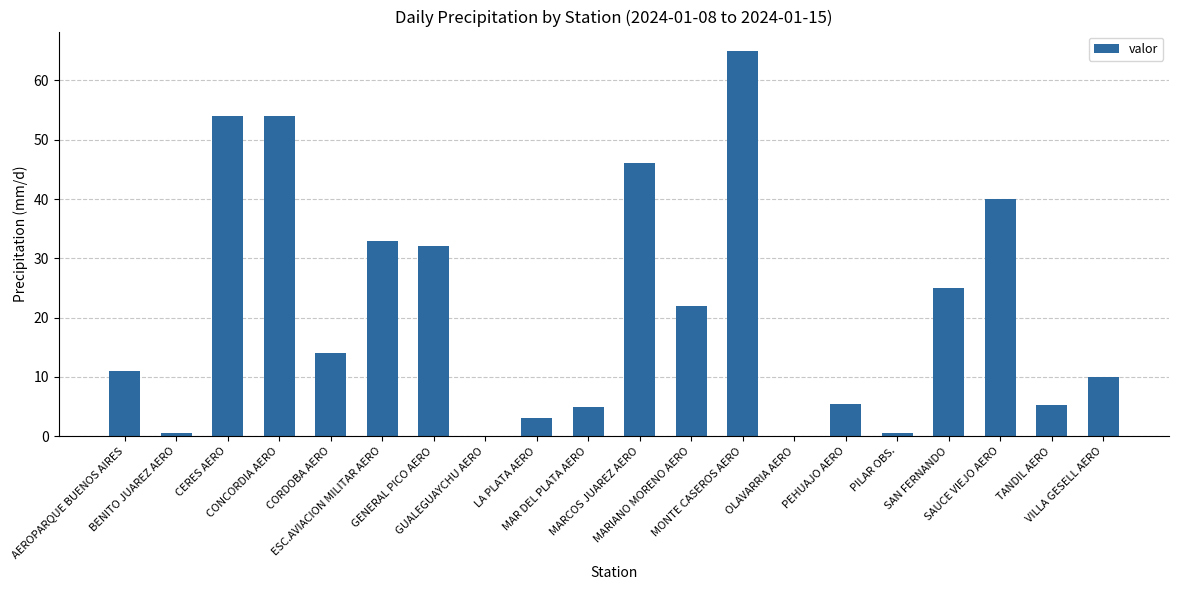

Which label corresponds to the largest value in the chart?

MONTE CASEROS AERO